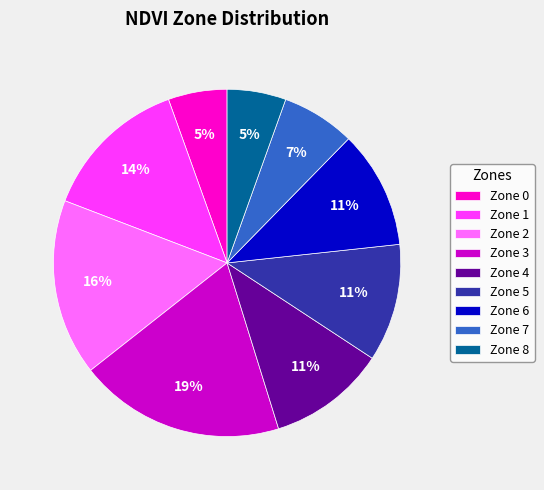

Count the number of slices in the pie.

9